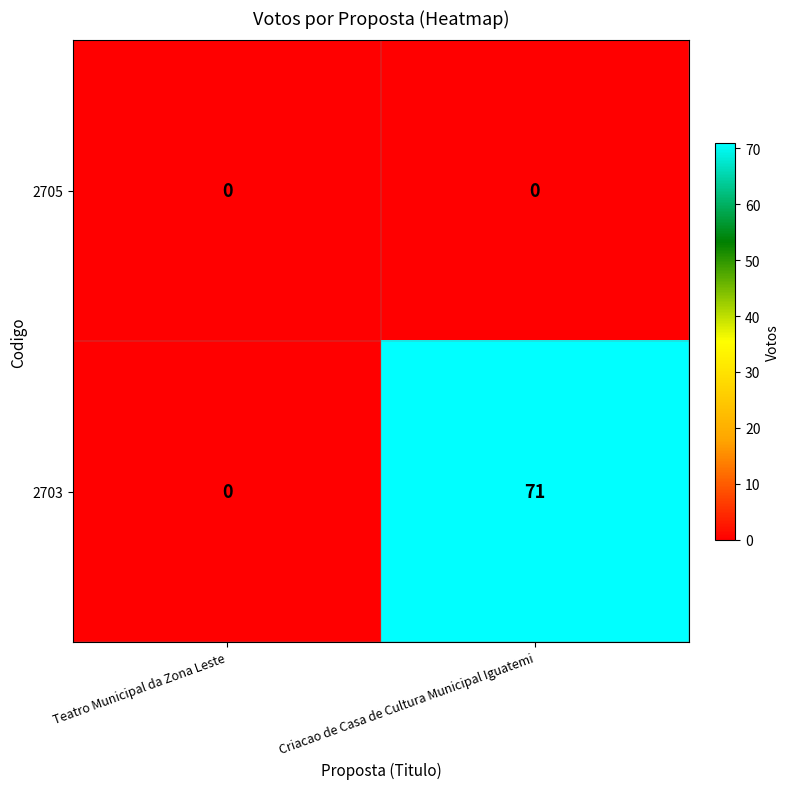

How many values in 2703 are above zero?

1